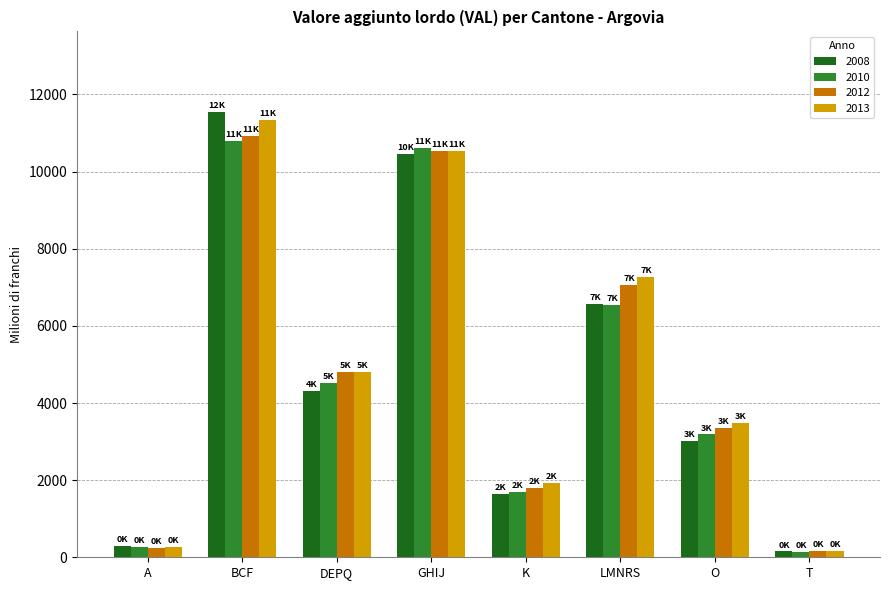

What is the approximate value of 2010 at DEPQ?

4524.5